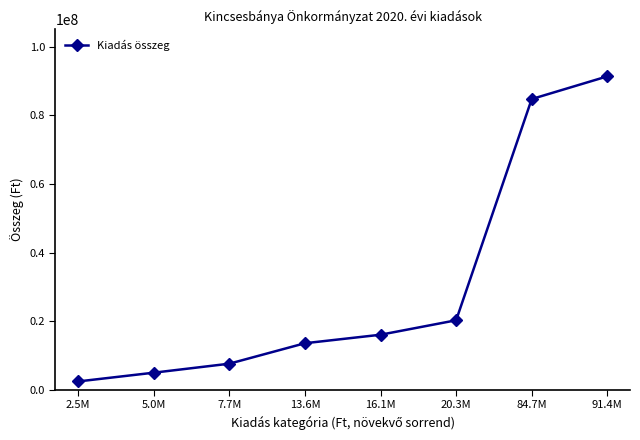

Reading left to right, transcribe all the data shown in this chart.

2.5M=2500000	5.0M=5048837	7.7M=7670000	13.6M=13628102	16.1M=16104546	20.3M=20314472	84.7M=84745511	91.4M=91355963